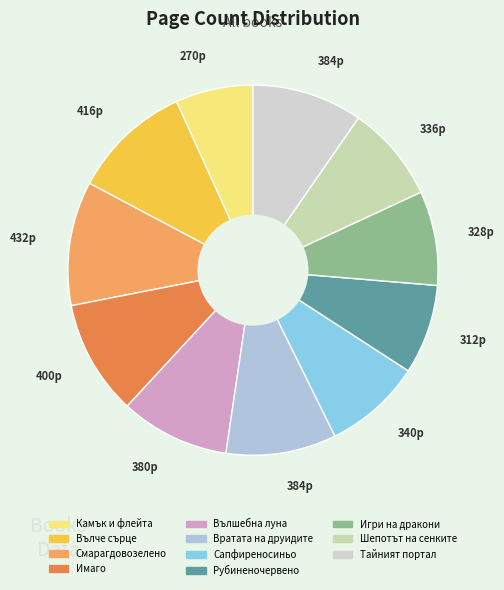

What percentage is the Тайният портал slice, to the nearest percent?

10%